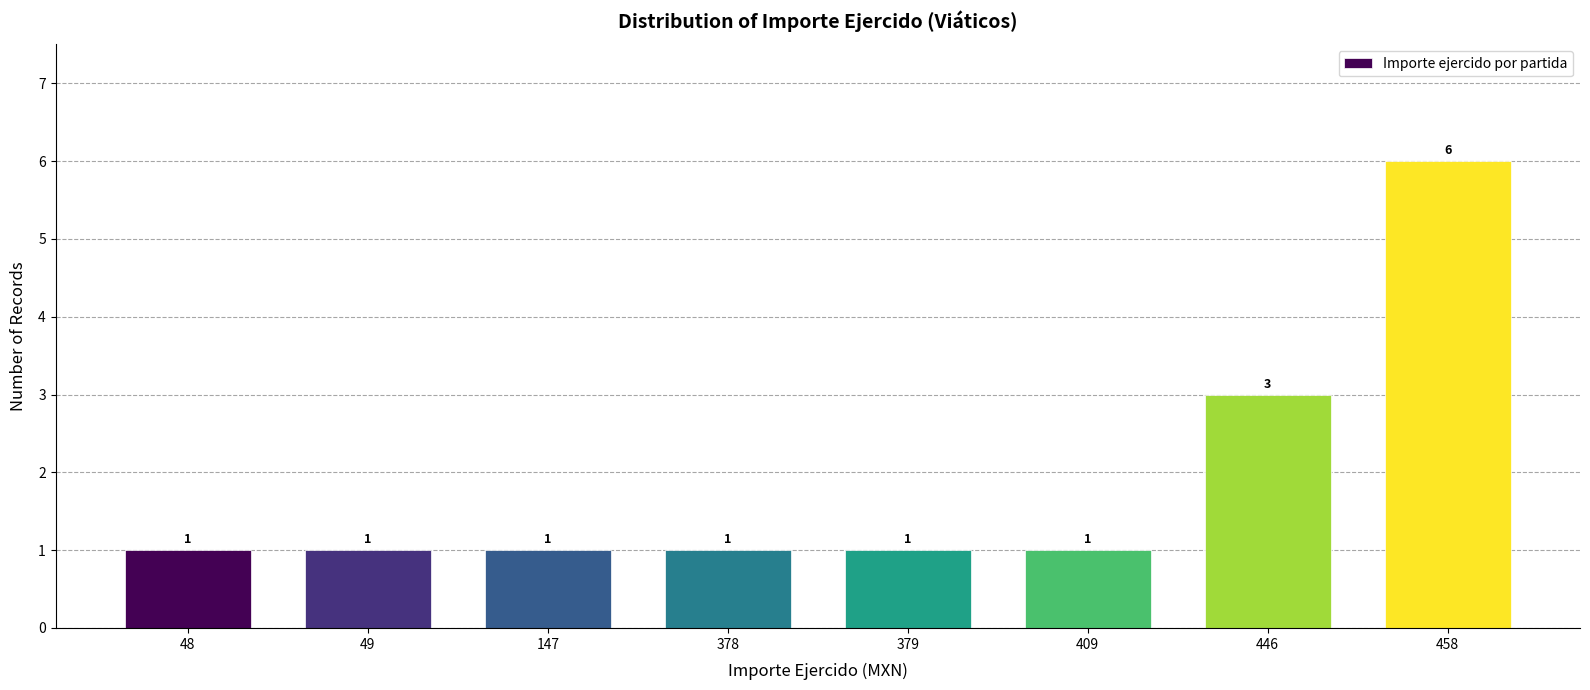

Reading left to right, extract all data points from this chart.

48=1	49=1	147=1	378=1	379=1	409=1	446=3	458=6